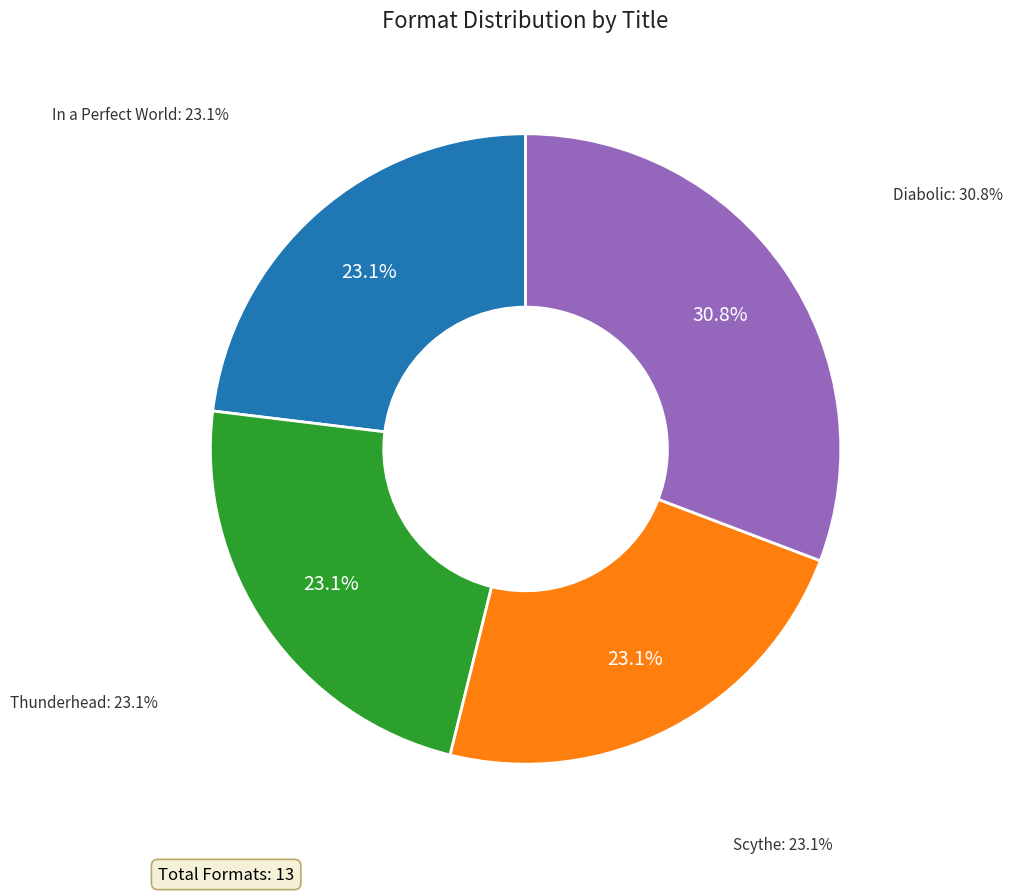

Does any single category account for the majority?

No